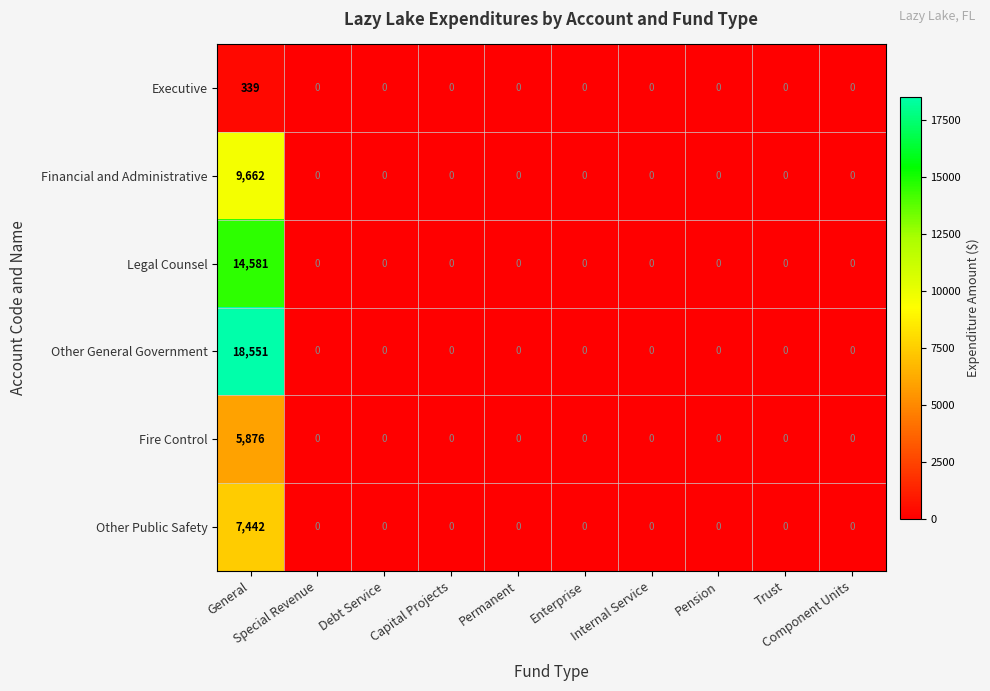

What is the highest value of the Legal Counsel series?

14581